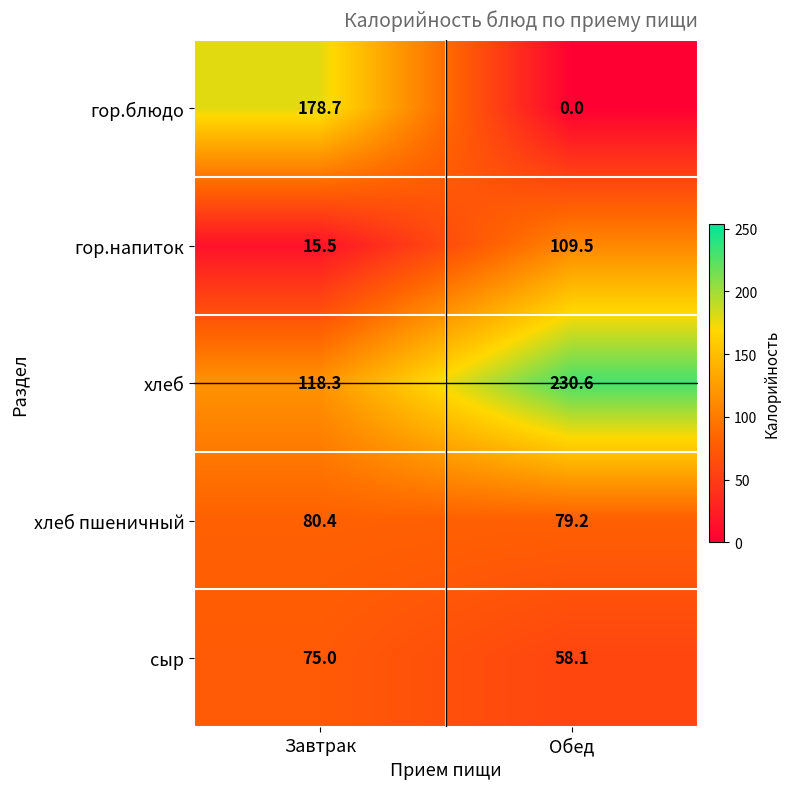

Reading left to right, extract all data points from this chart.

гор.блюдо: 178.7	0.0
гор.напиток: 15.5	109.5
хлеб: 118.3	230.6
хлеб пшеничный: 80.4	79.2
сыр: 75.0	58.1